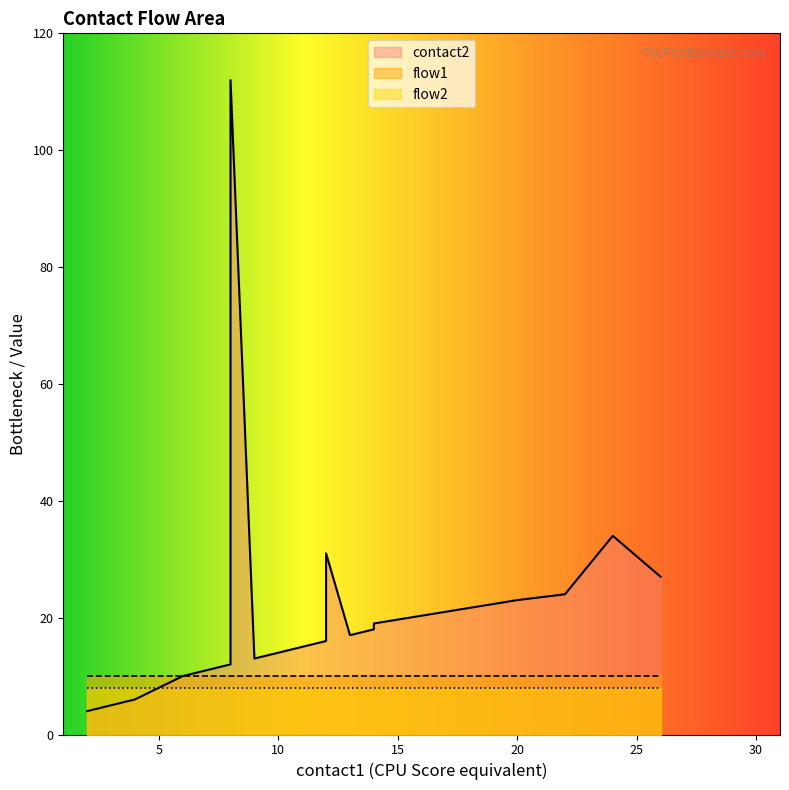

What are all the series names shown in the legend?

contact2, flow1, flow2